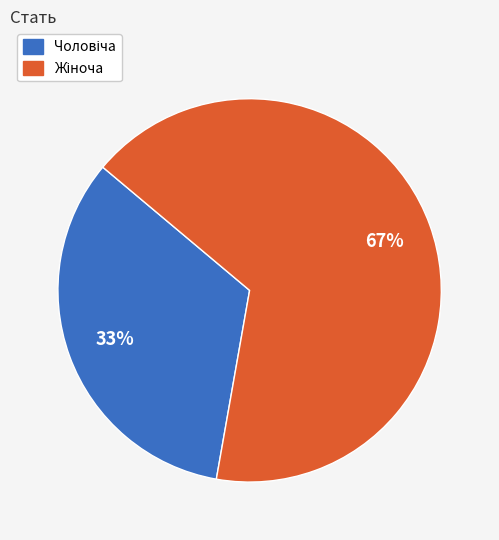

To the nearest percent, what is the average slice percentage?

50%